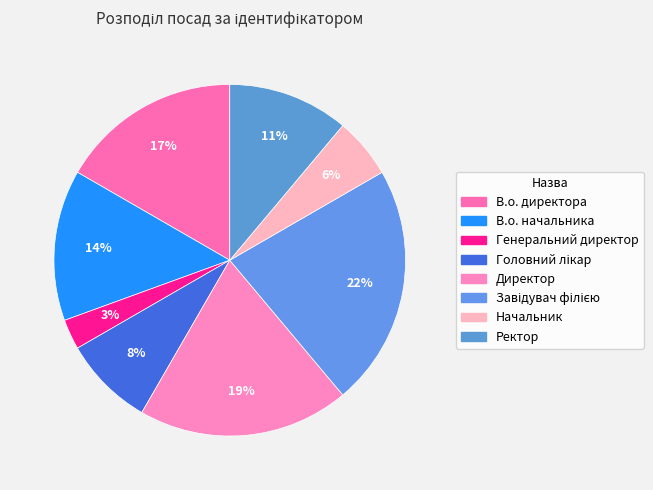

Between Директор and Ректор, which is larger?

Директор